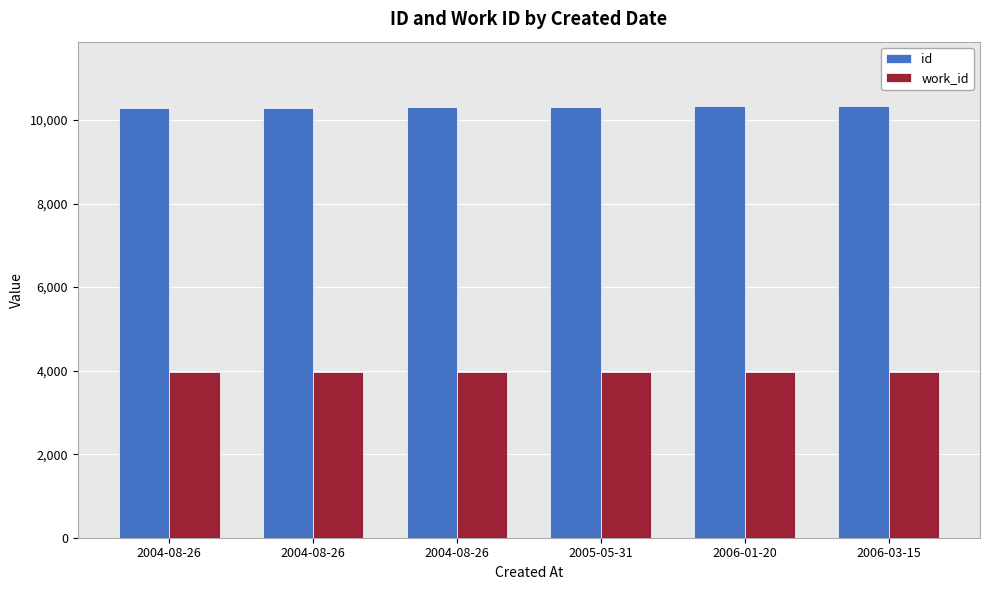

Is the value of work_id at 2004-08-26 greater than the value of id at 2006-03-15?

No